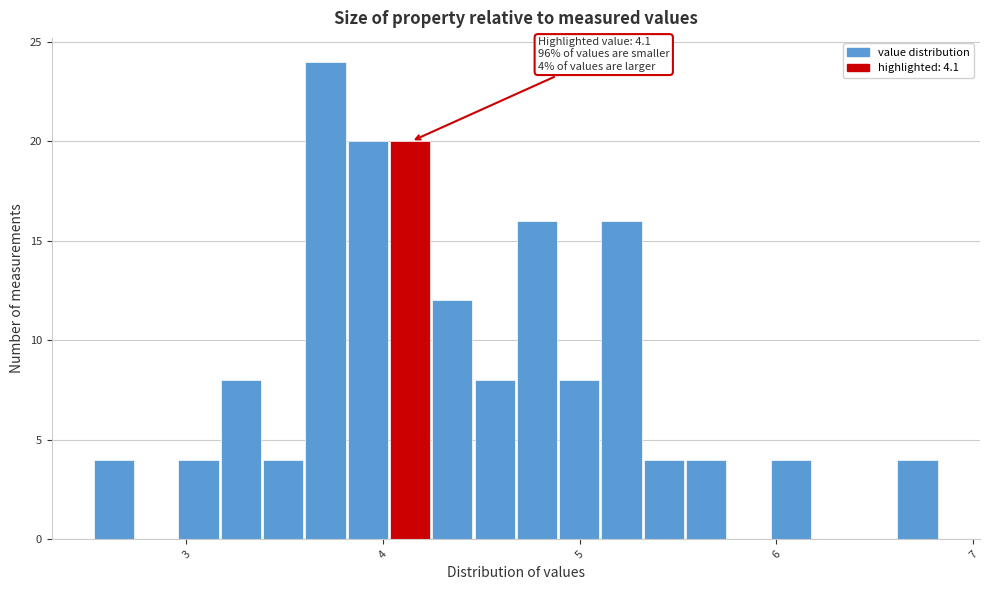

Around what value on the x-axis is the tallest bar? Give the approximate position of its centre, as read against the axis.

3.7